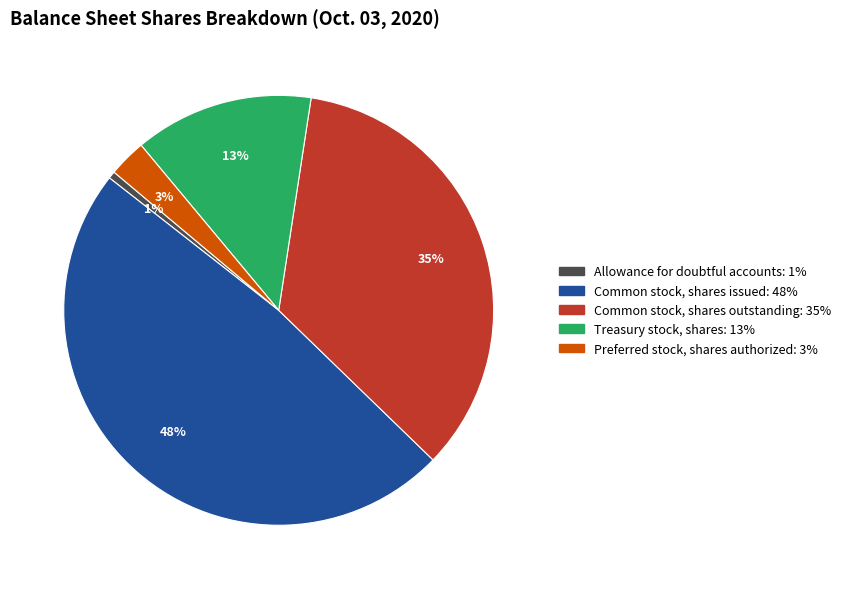

How many slices are in this pie chart?

5